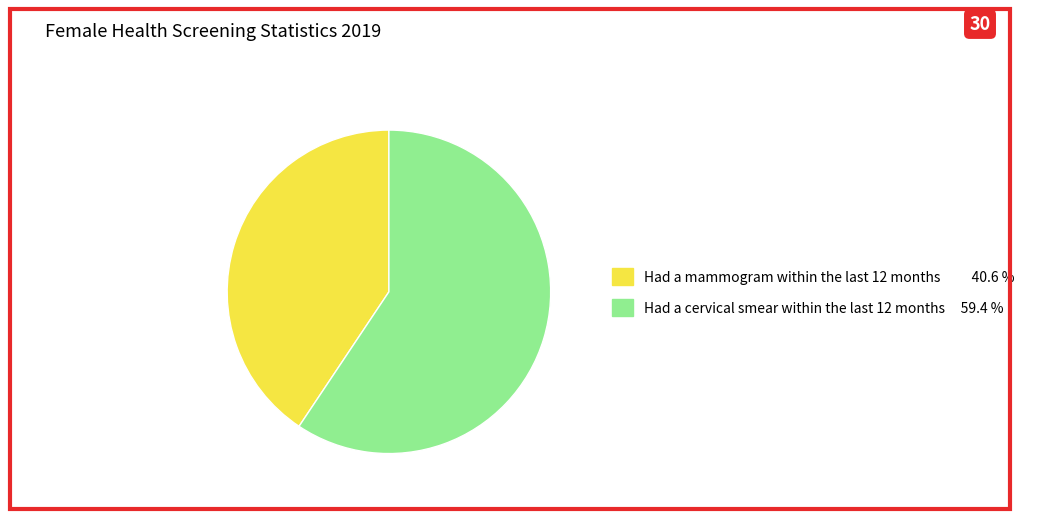

How many slices are in this pie chart?

2